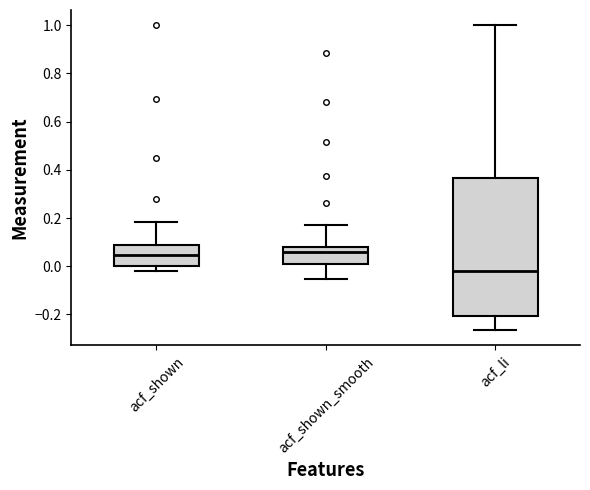

Which box has the lowest median line?

acf_li